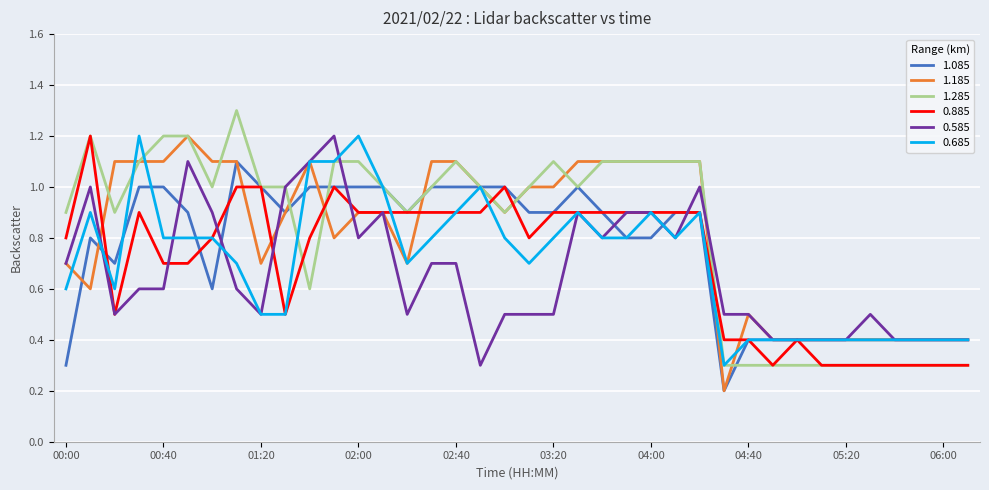

What is the minimum value shown in the chart?

0.2